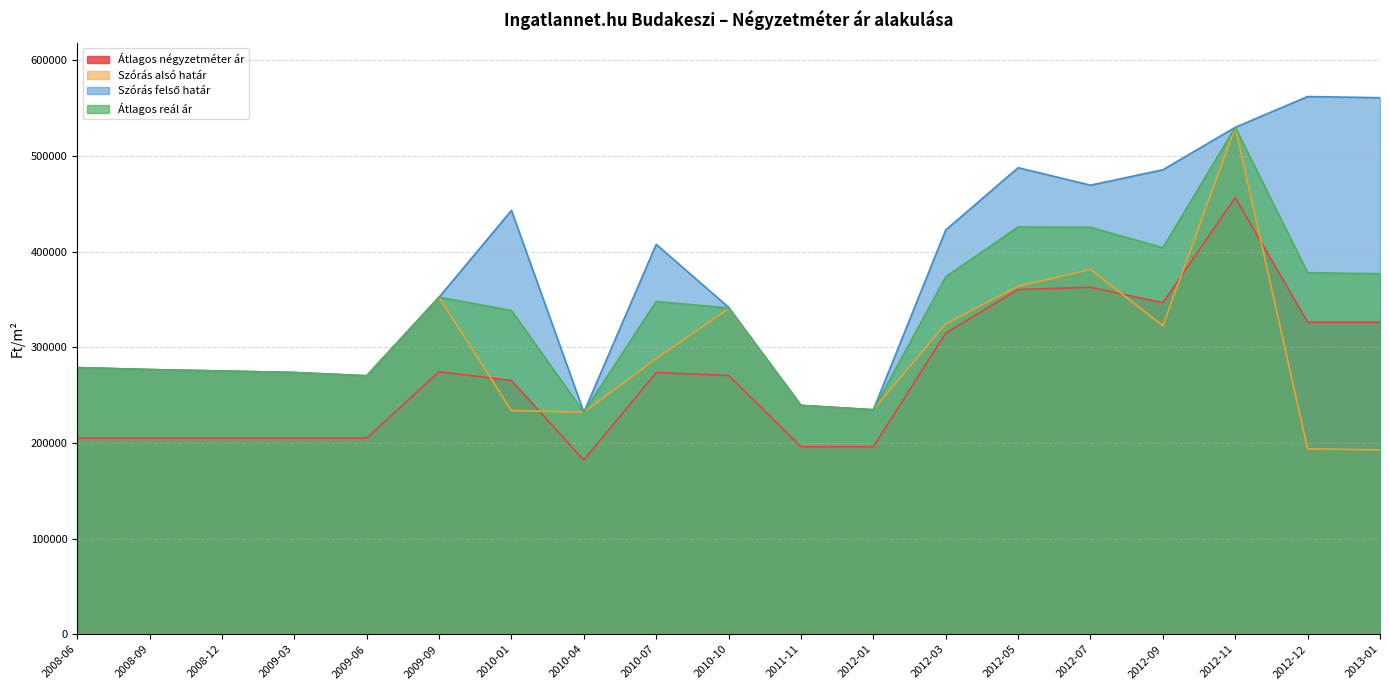

Which series has the widest spread of values?

Szórás alsó határ